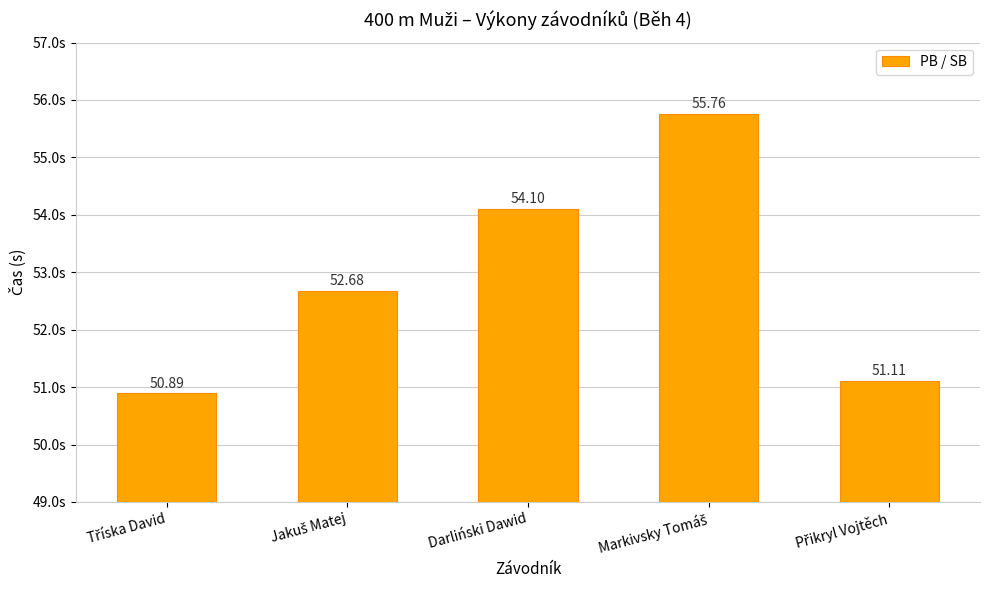

Does the chart contain stacked bars?

No